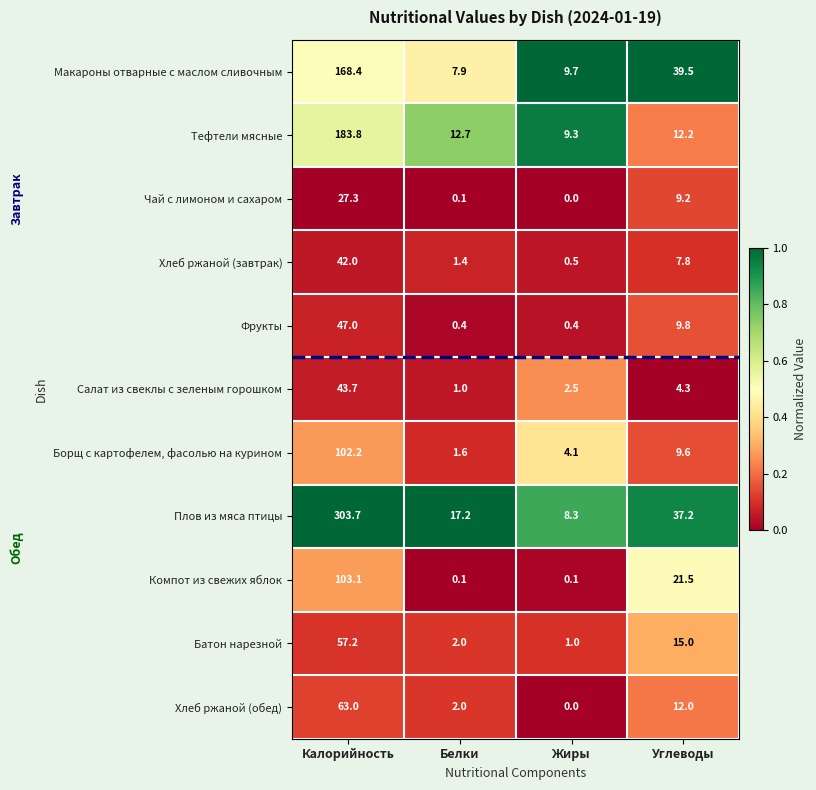

What is the difference between the maximum and minimum values in the Чай с лимоном и сахаром series?

27.3